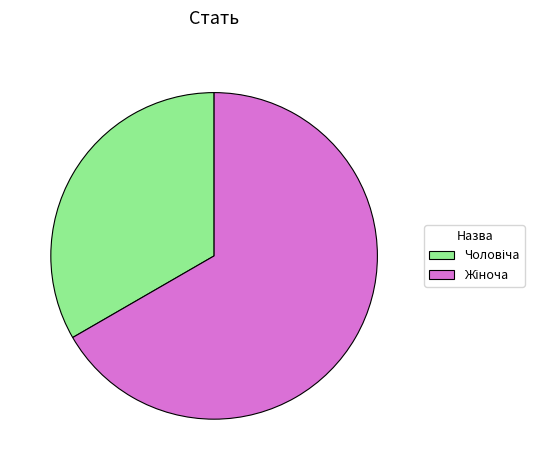

Is there a majority slice in this chart?

Yes